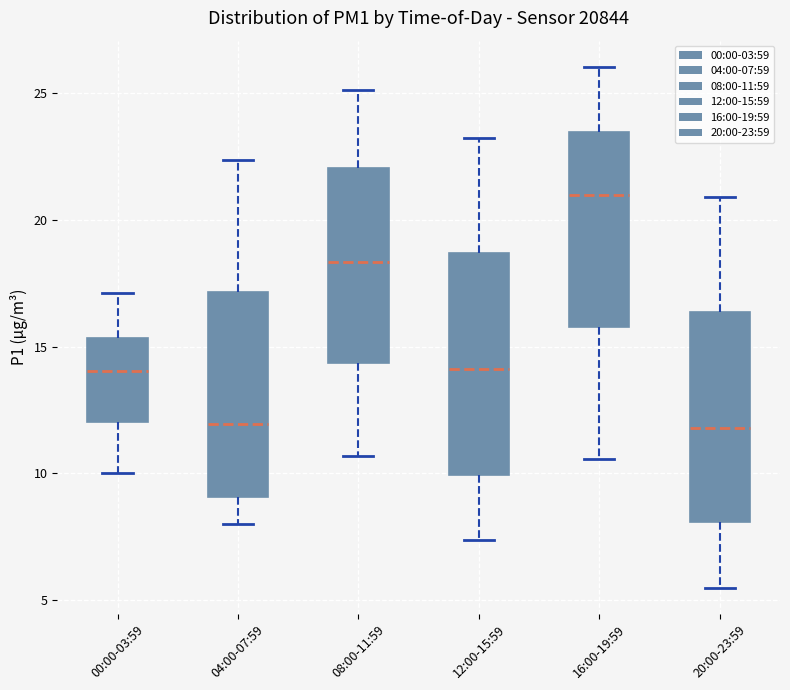

Reading left to right, transcribe this box plot: for each box, give where its median line is, the range the box spans, and where its two whiskers end, as read against the y-axis. The values are not printed on the chart, so give them approximately, as read against the axis.

00:00-03:59: median 14.0, box 12.0 to 15.5, whiskers 10.0 to 17.0
04:00-07:59: median 12.0, box 9.0 to 17.0, whiskers 8.0 to 22.5
08:00-11:59: median 18.5, box 14.5 to 22.0, whiskers 10.5 to 25.0
12:00-15:59: median 14.0, box 10.0 to 18.5, whiskers 7.5 to 23.0
16:00-19:59: median 21.0, box 16.0 to 23.5, whiskers 10.5 to 26.0
20:00-23:59: median 12.0, box 8.0 to 16.5, whiskers 5.5 to 21.0